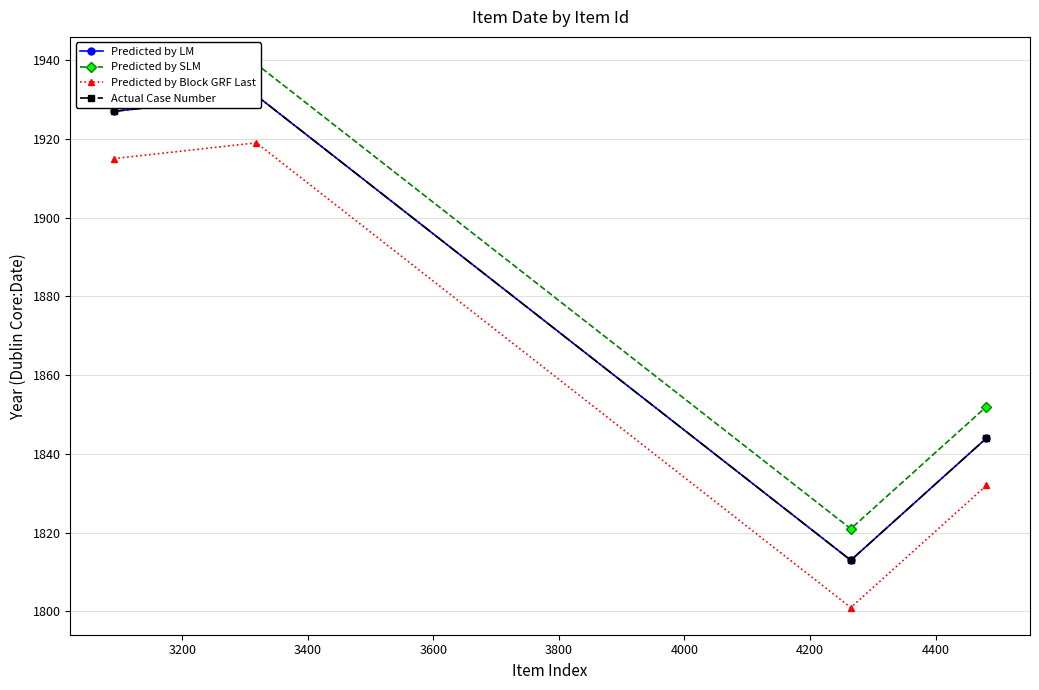

True or false: Predicted by Block GRF Last has more than 2 interior local peaks.

False